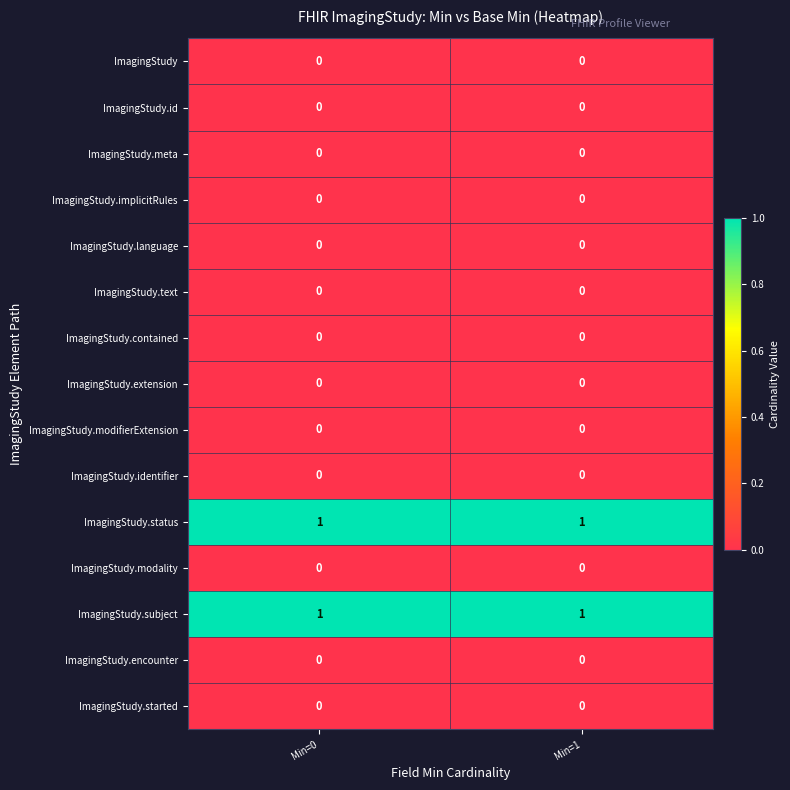

The value of ImagingStudy.contained at Min=0 is 0. True or false?

True